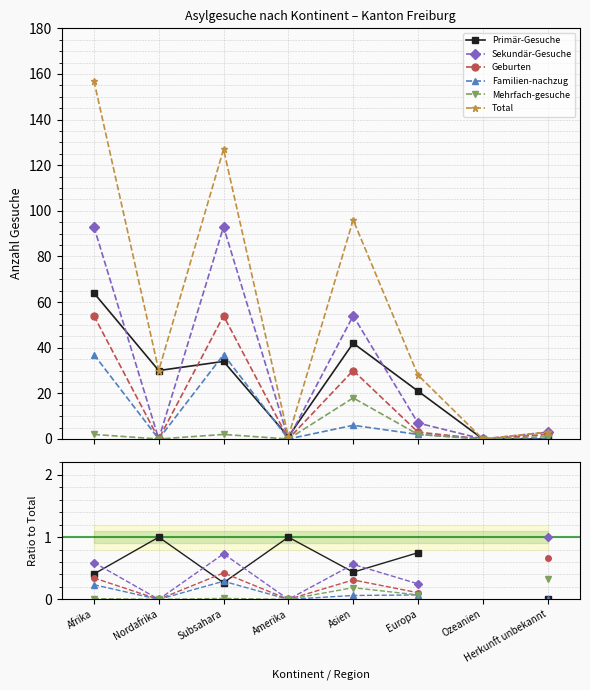

At Asien, list the series in order from smallest to largest.

Familien-nachzug, Mehrfach-gesuche, Geburten, Primär-Gesuche, Sekundär-Gesuche, Total